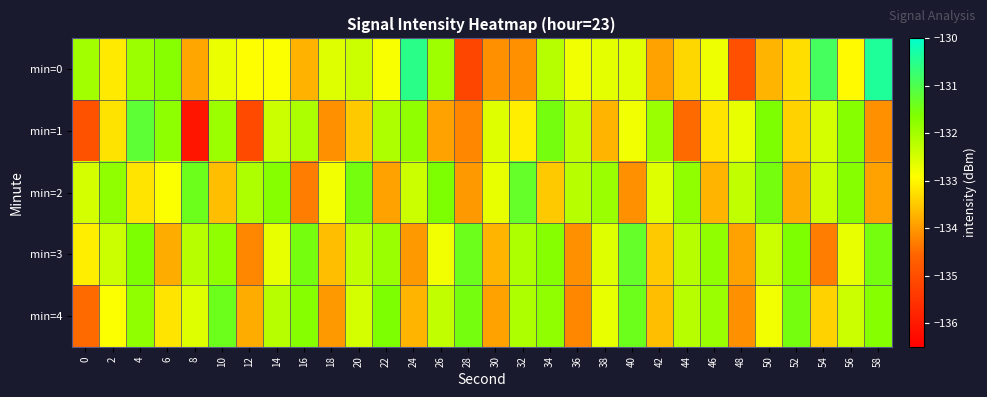

At which category does the chart reach its minimum across all series?

8